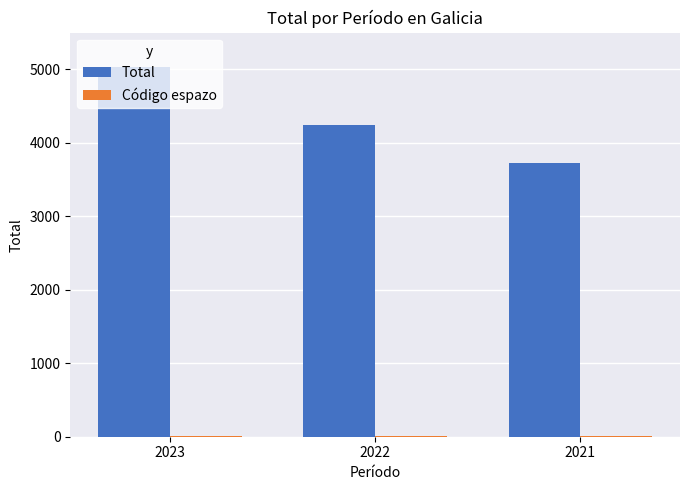

At which category does the chart reach its peak across all series?

2023